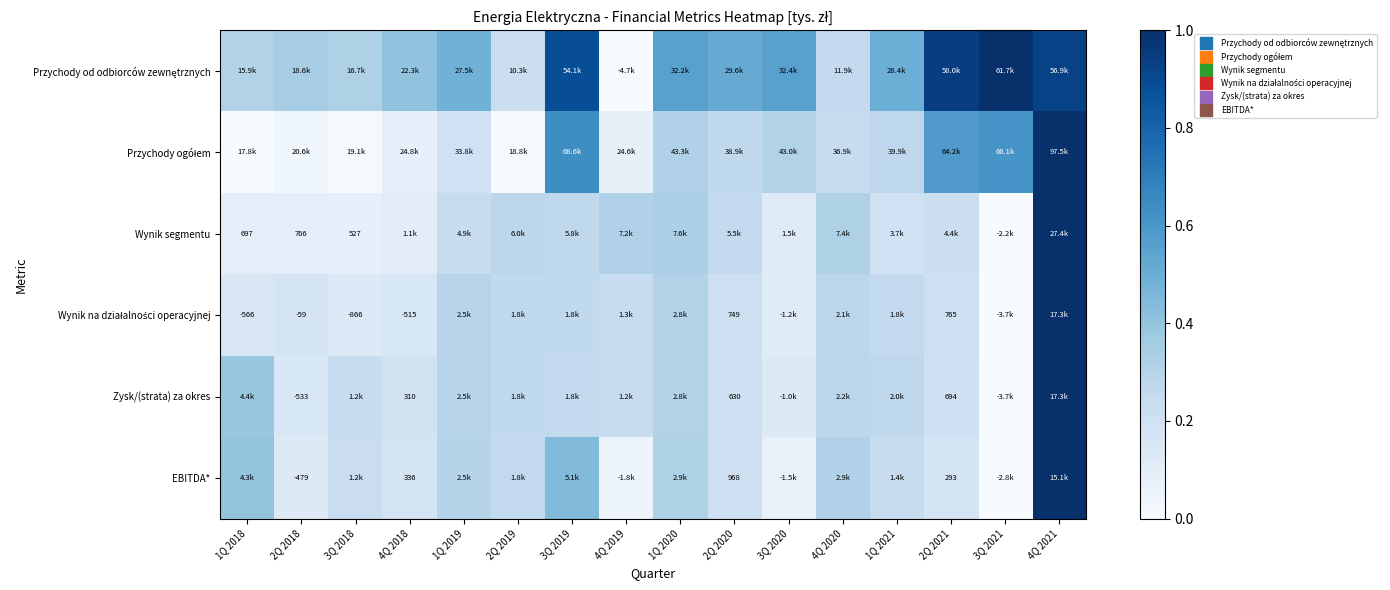

At how many categories does at least one series exceed 0?

16